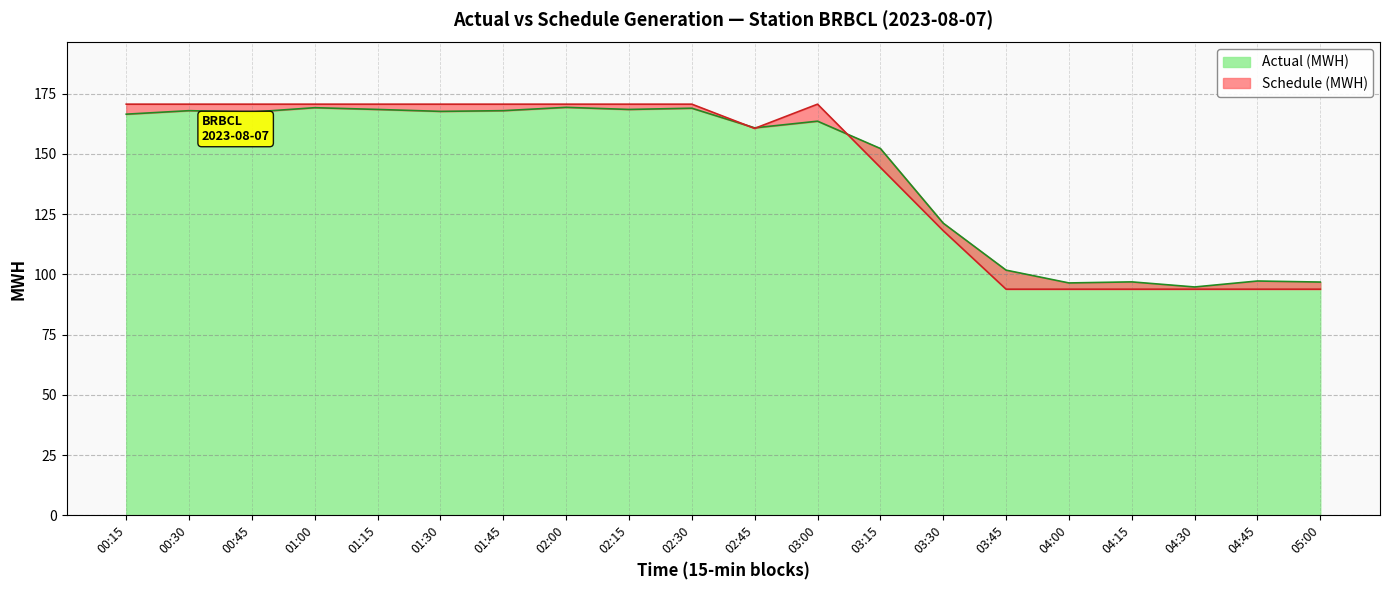

What is the average value of the Actual (MWH) series?

143.2